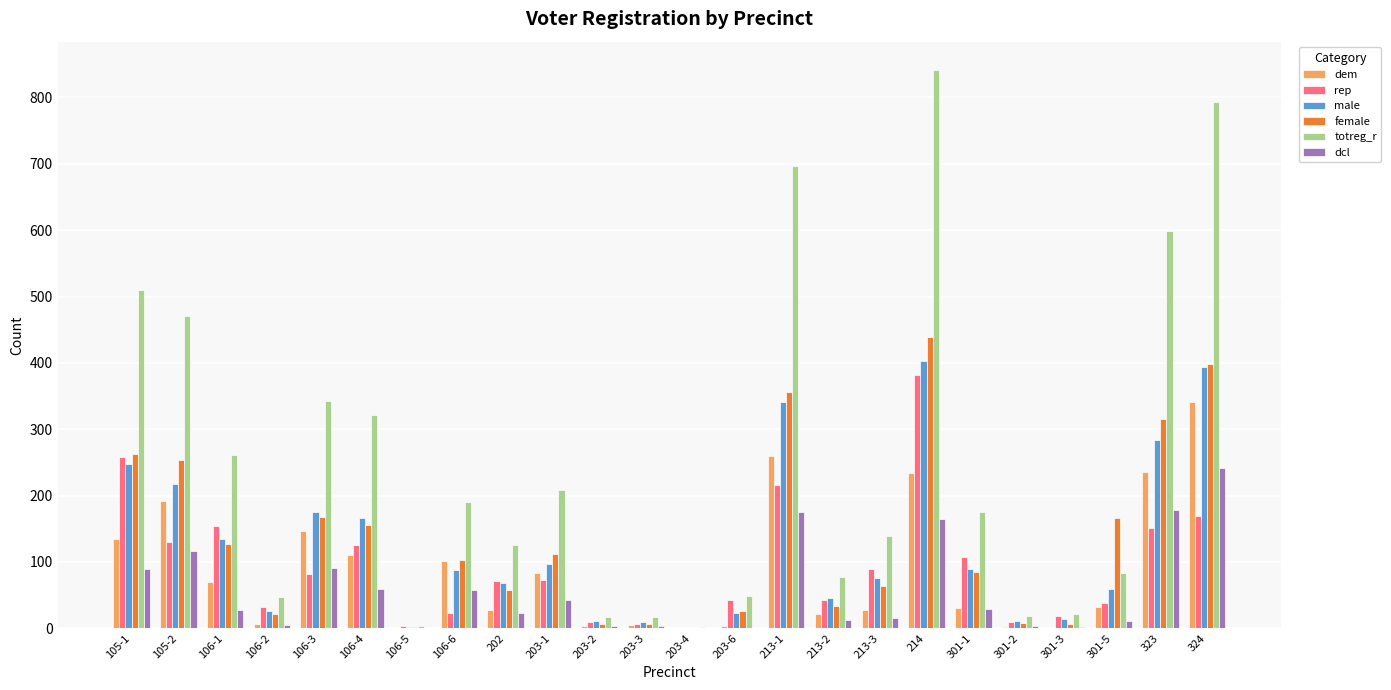

Which category has the highest value across all series?

214